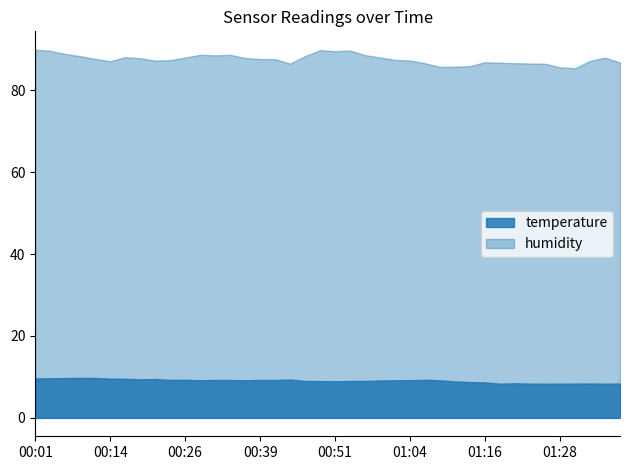

What is the label of the 21st point from the left?

00:51